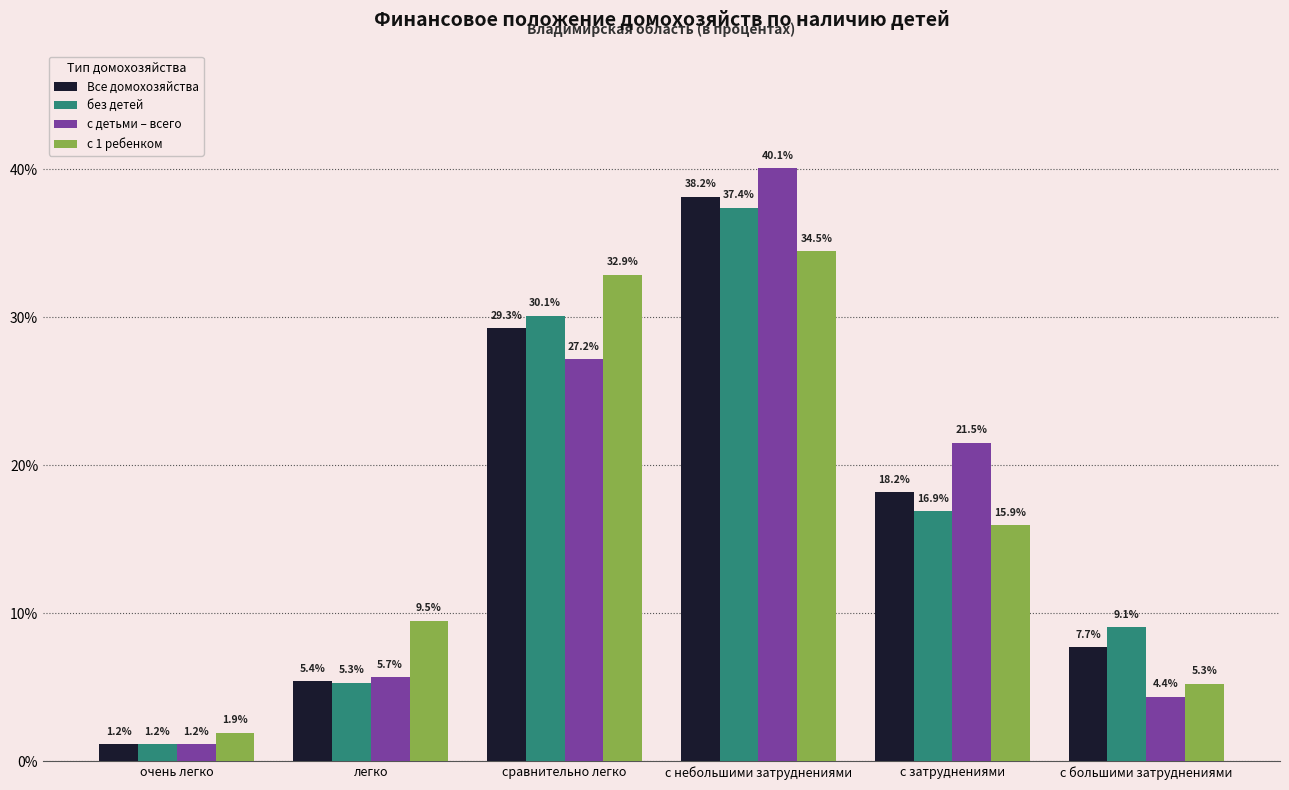

What is the label of the 4th bar from the left?

с небольшими затруднениями